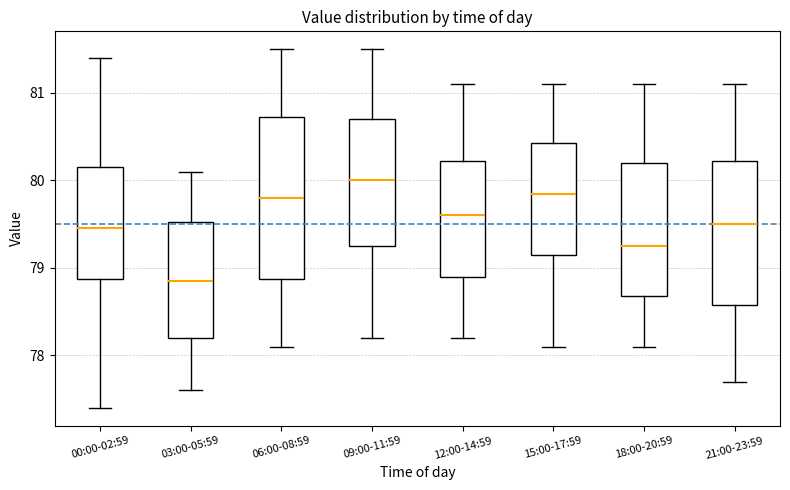

Reading left to right, transcribe this box plot: for each box, give where its median line is, the range the box spans, and where its two whiskers end, as read against the y-axis. The values are not printed on the chart, so give them approximately, as read against the axis.

00:00-02:59: median 79.5, box 78.9 to 80.2, whiskers 77.4 to 81.4
03:00-05:59: median 78.9, box 78.2 to 79.5, whiskers 77.6 to 80.1
06:00-08:59: median 79.8, box 78.9 to 80.7, whiskers 78.1 to 81.5
09:00-11:59: median 80.0, box 79.3 to 80.7, whiskers 78.2 to 81.5
12:00-14:59: median 79.6, box 78.9 to 80.2, whiskers 78.2 to 81.1
15:00-17:59: median 79.9, box 79.2 to 80.4, whiskers 78.1 to 81.1
18:00-20:59: median 79.3, box 78.7 to 80.2, whiskers 78.1 to 81.1
21:00-23:59: median 79.5, box 78.6 to 80.2, whiskers 77.7 to 81.1